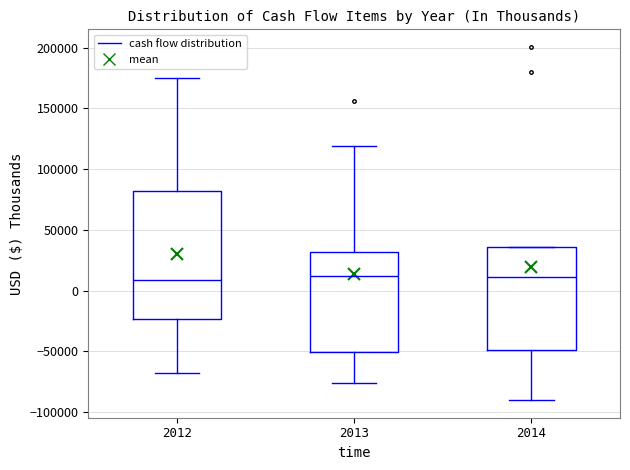

Reading left to right, transcribe this box plot: for each box, give where its median line is, the range the box spans, and where its two whiskers end, as read against the y-axis. The values are not printed on the chart, so give them approximately, as read against the axis.

2012: median 10000, box -25000 to 80000, whiskers -70000 to 175000
2013: median 10000, box -50000 to 30000, whiskers -75000 to 120000
2014: median 10000, box -50000 to 35000, whiskers -90000 to 35000